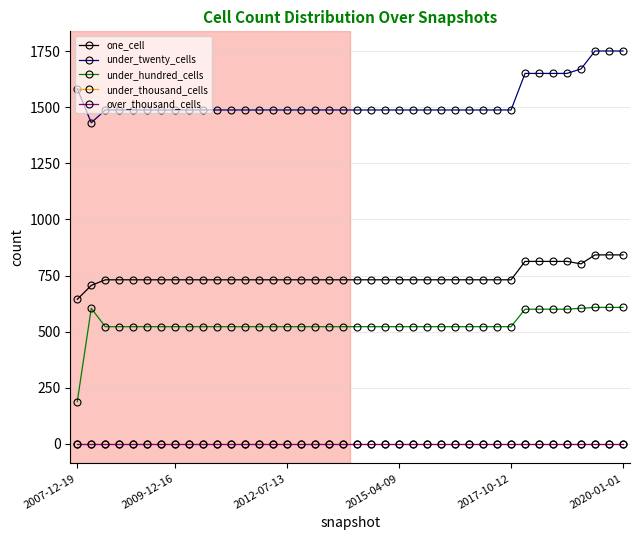

Which series has the largest range (max minus min)?

under_hundred_cells